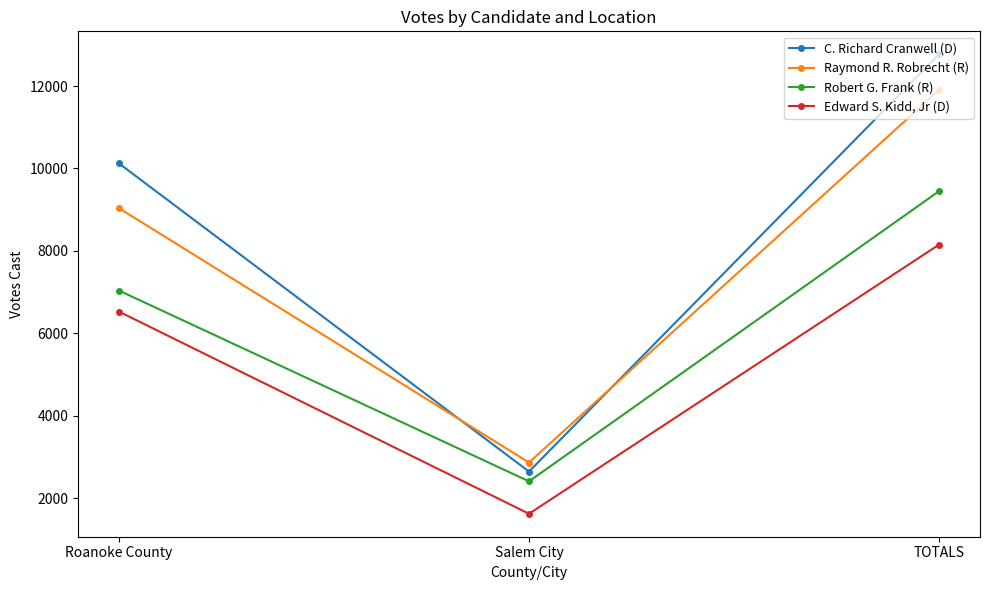

What position from the left is TOTALS?

3